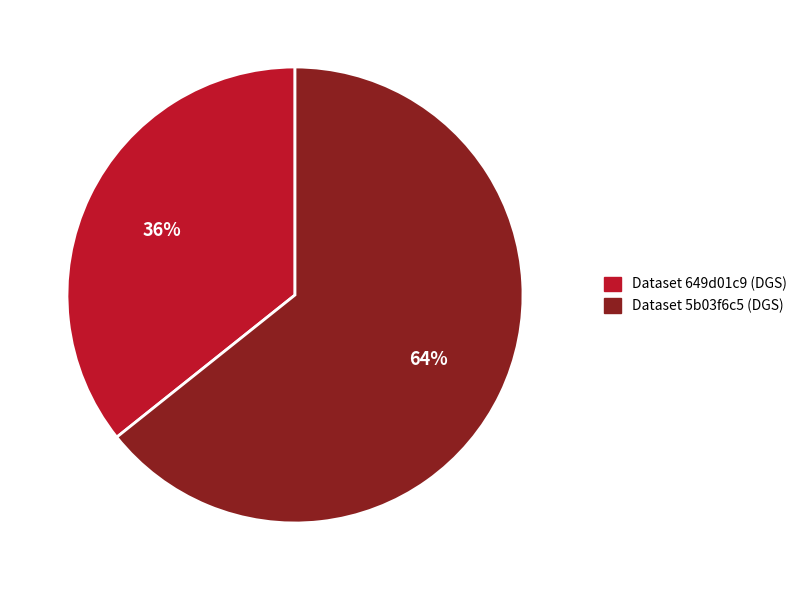

Is there a majority slice in this chart?

Yes